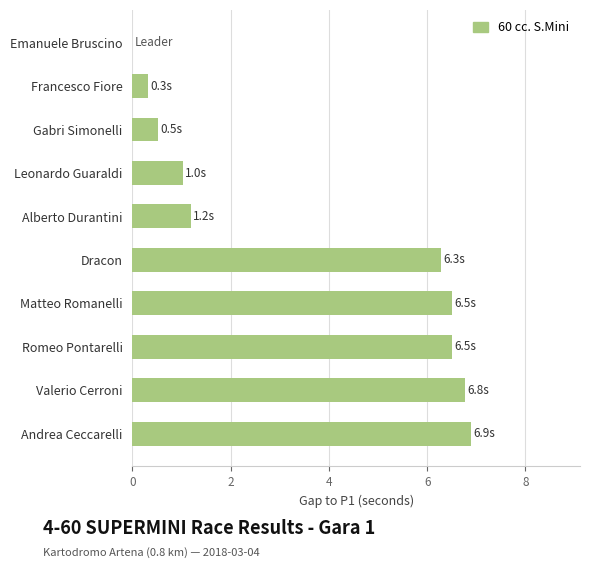

What is the ratio of the value at Valerio Cerroni to the value at Andrea Ceccarelli?

1.0